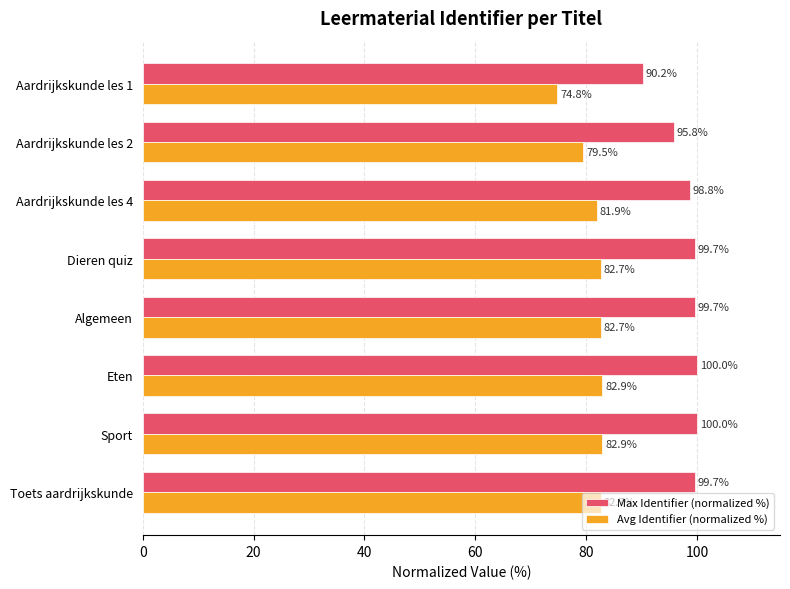

List the series in order of their overall mean, lowest first.

Avg Identifier (normalized %), Max Identifier (normalized %)